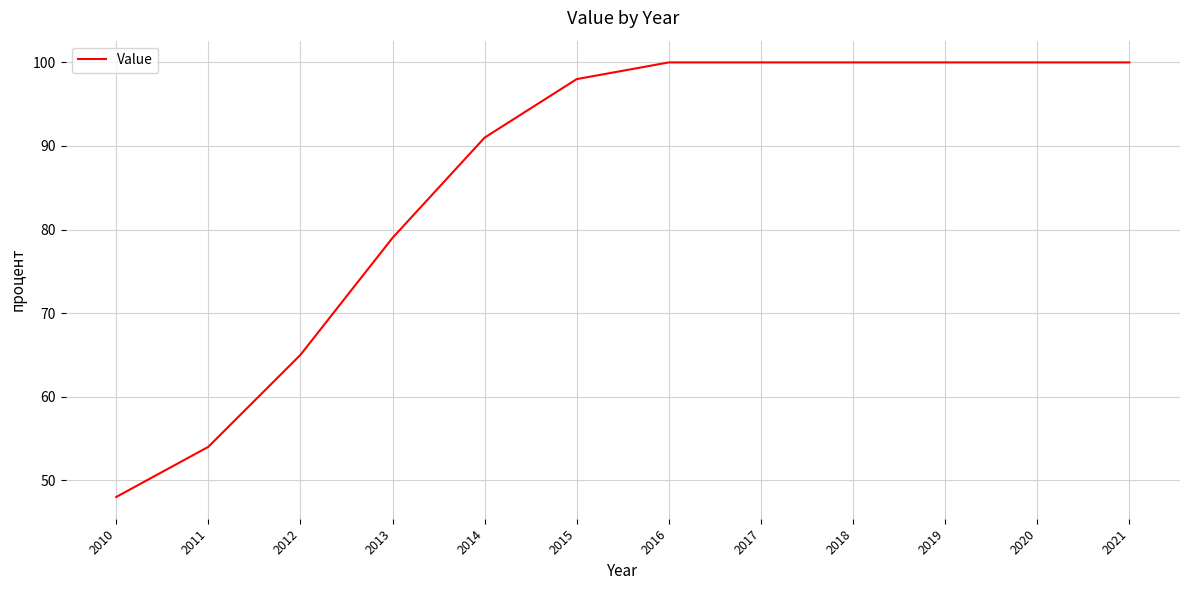

Where is the data nearest to the value 74?

2013